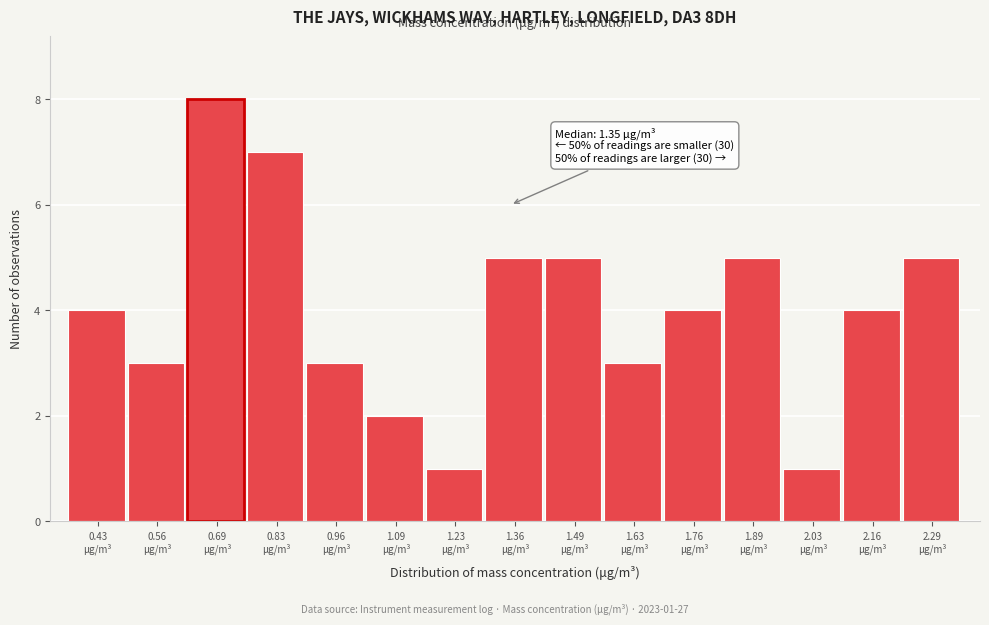

Which range on the x-axis has the tallest bar?

0.62 to 0.76